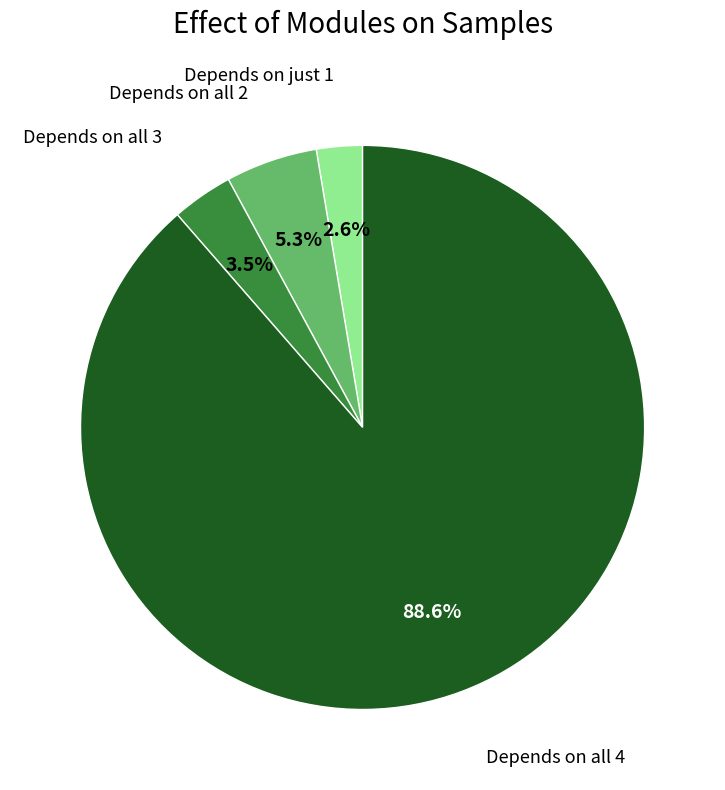

Is there any slice that represents more than half of the pie?

Yes